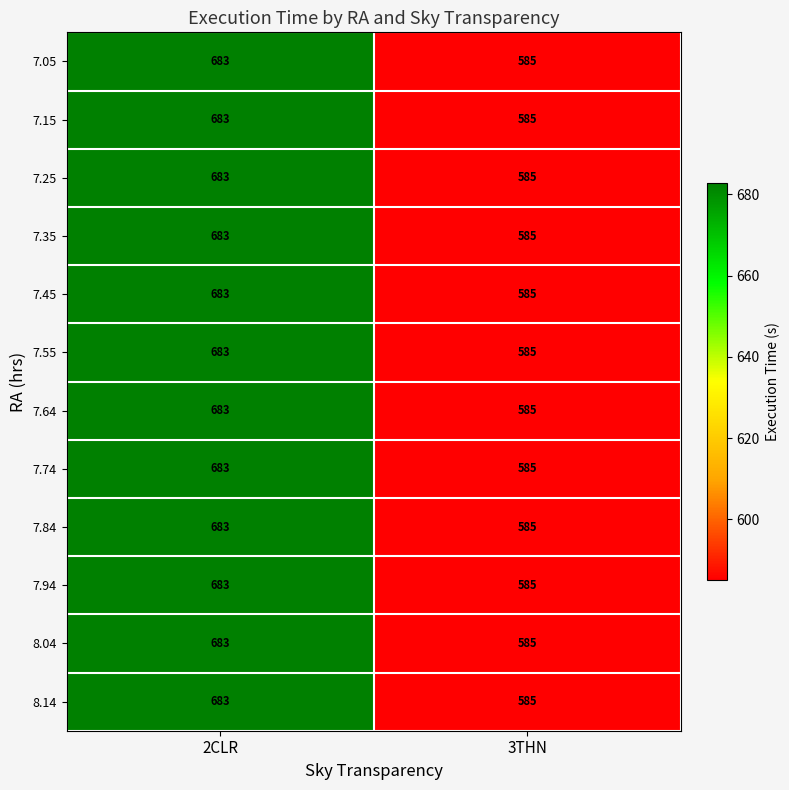

What is the difference between the maximum and minimum values in the 7.55 series?

98